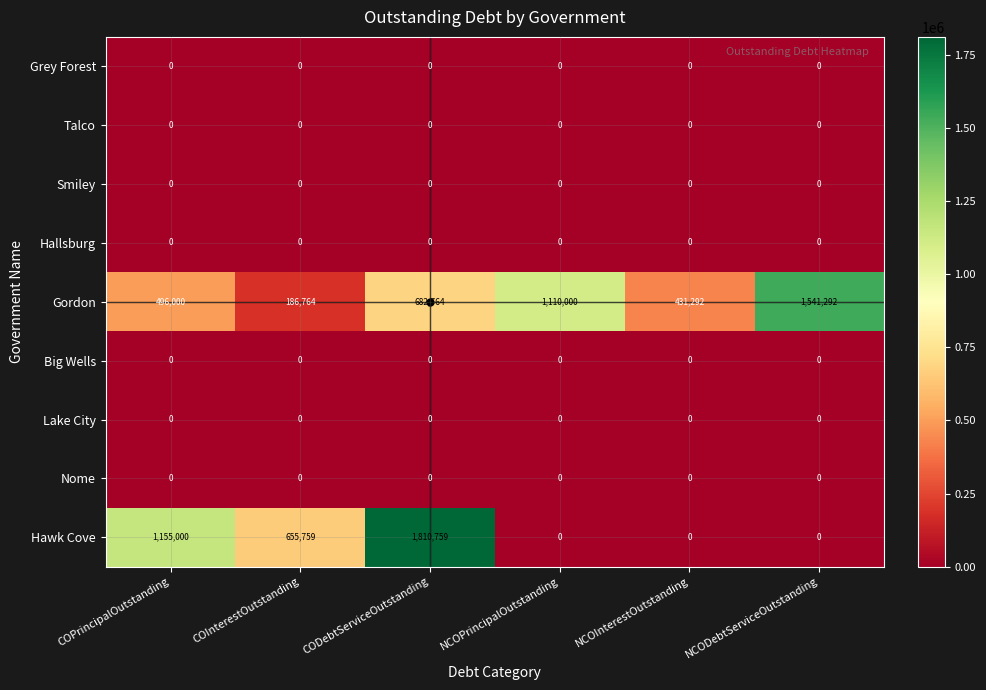

What is the maximum value shown in the chart?

1810759